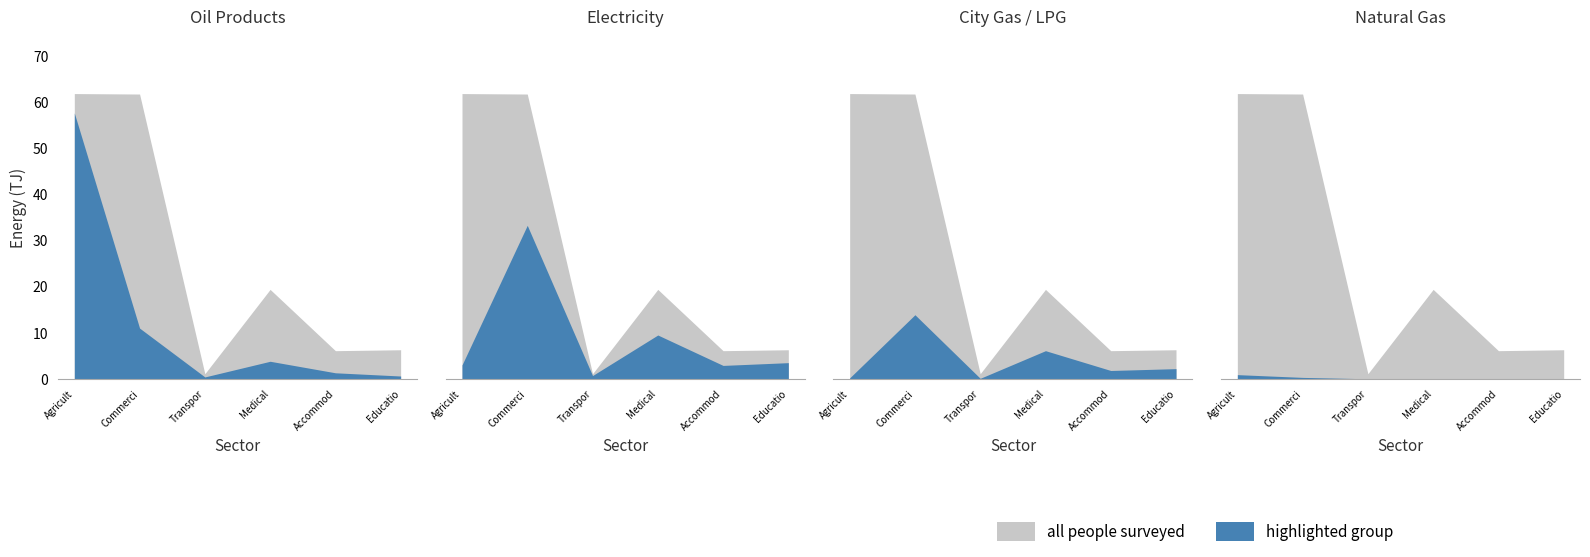

After their last crossing, which series has the higher values: oil_products or city_gas?

city_gas